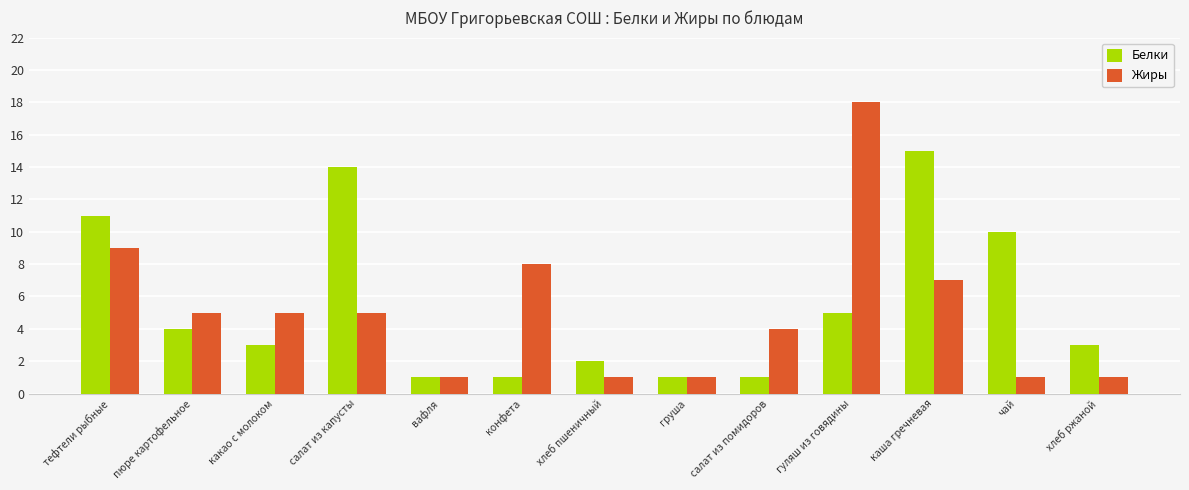

List the series in order of their peak value, lowest first.

Белки, Жиры